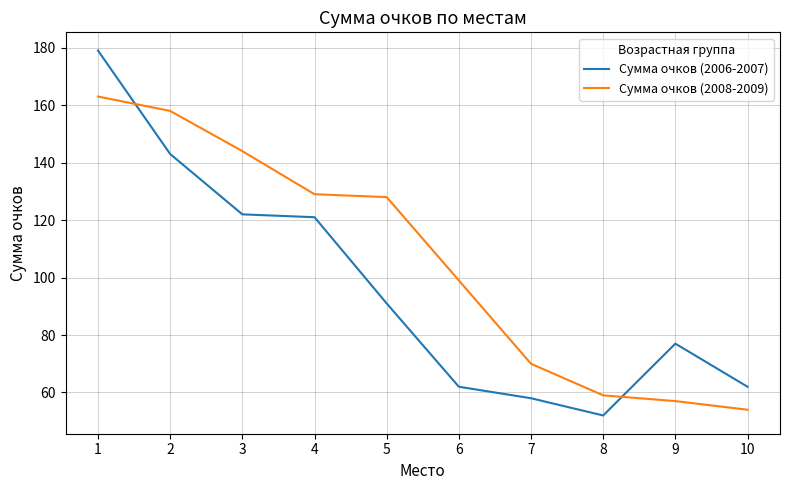

Which series has the widest spread of values?

Сумма очков (2006-2007)